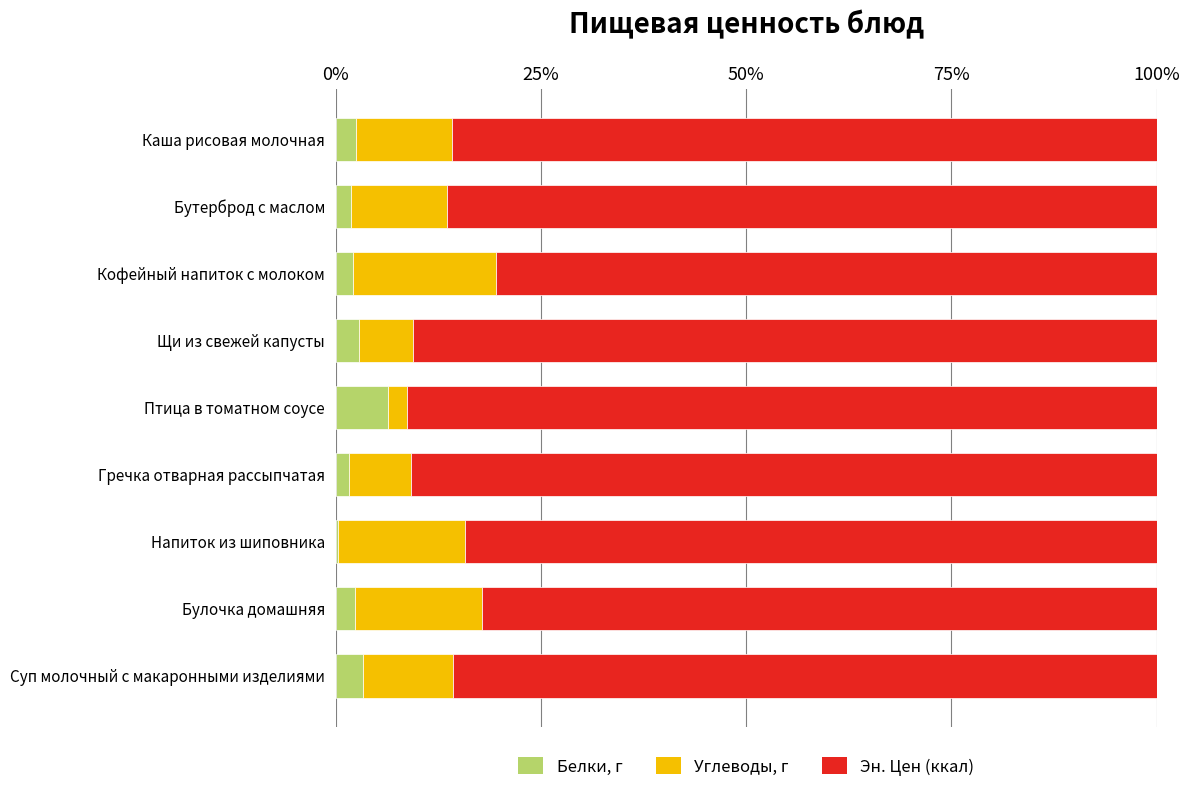

Is it true that Белки, г equals 3.2 at Суп молочный с макаронными изделиями?

True